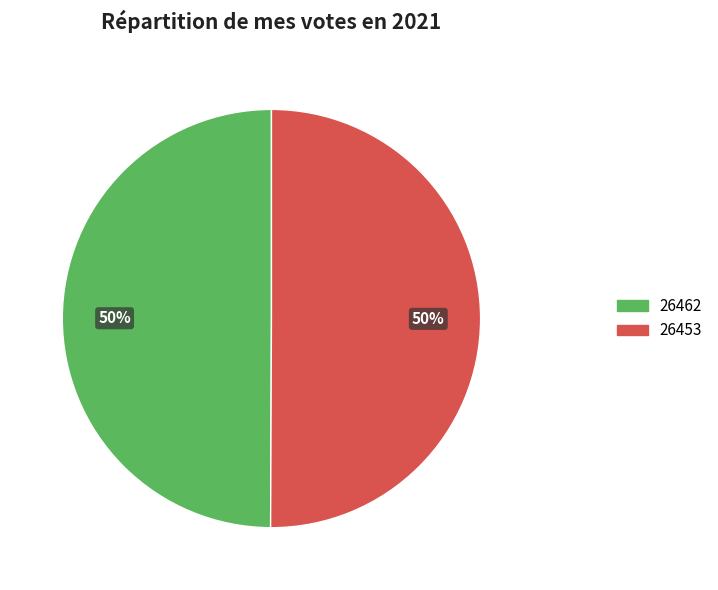

Is it true that 26453 is 91% of the pie?

False